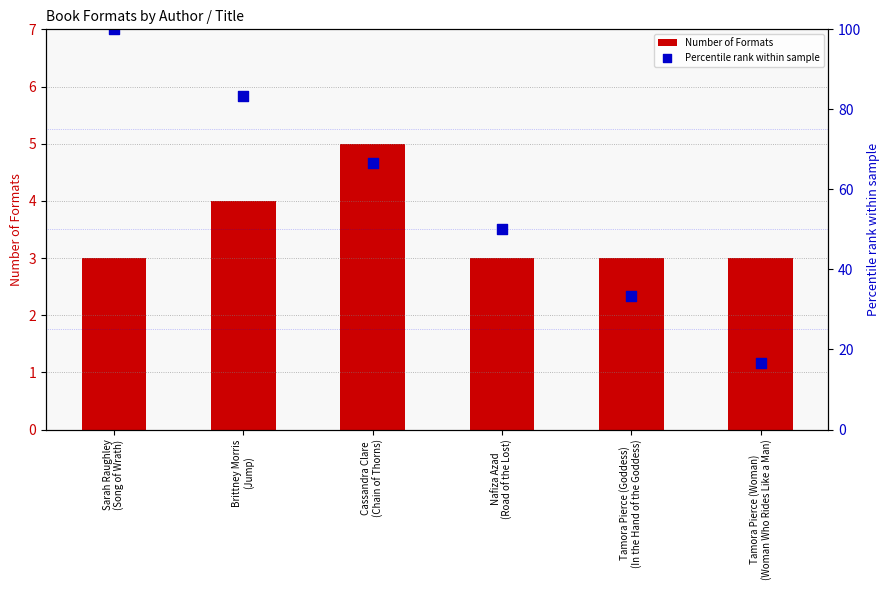

At how many categories does at least one series exceed 88?

1